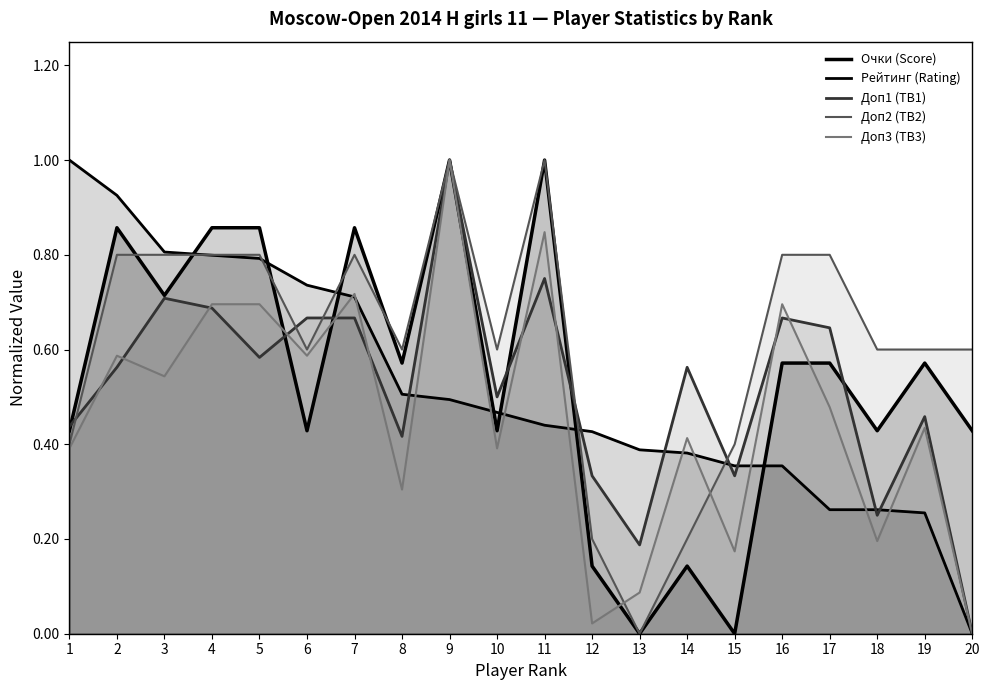

What are all the series names shown in the legend?

Очки (Score), Рейтинг (Rating), Доп1 (TB1), Доп2 (TB2), Доп3 (TB3)